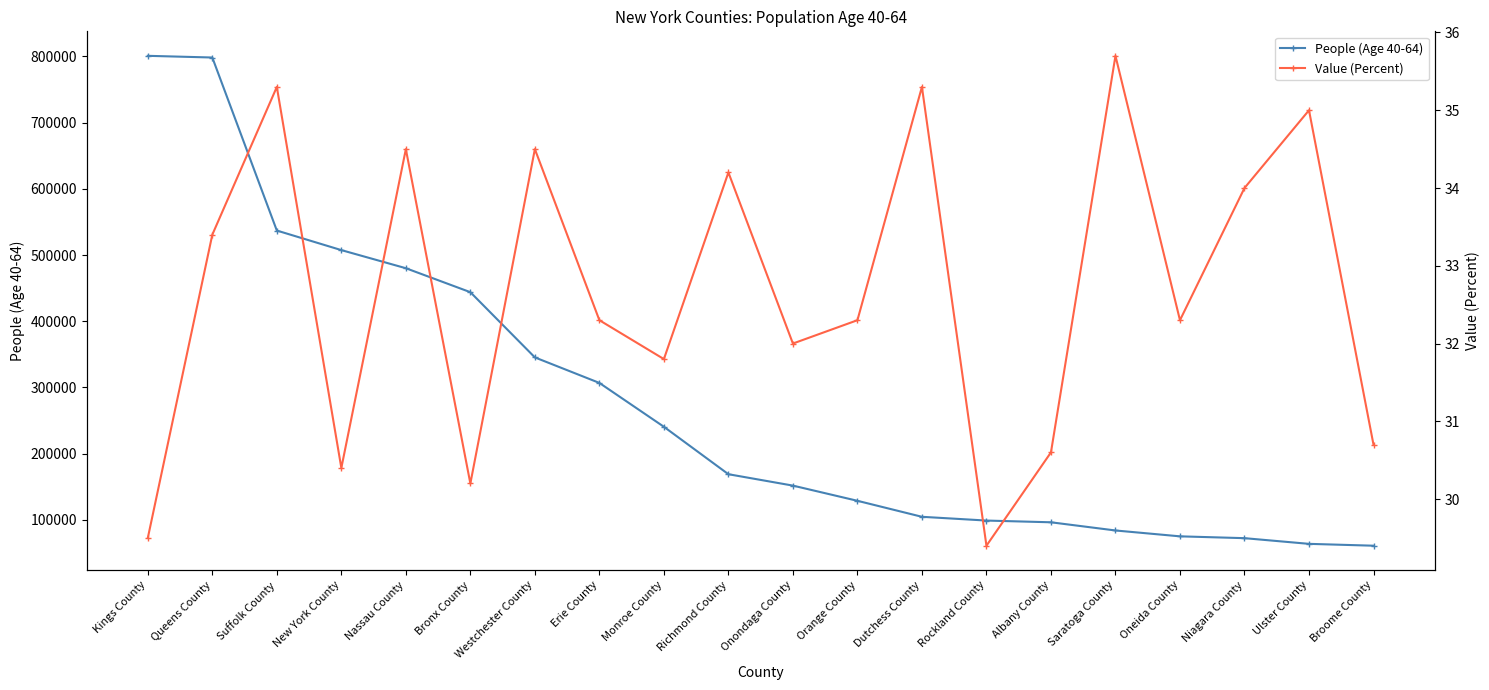

Which series has the largest total across all categories?

People (Age 40-64)